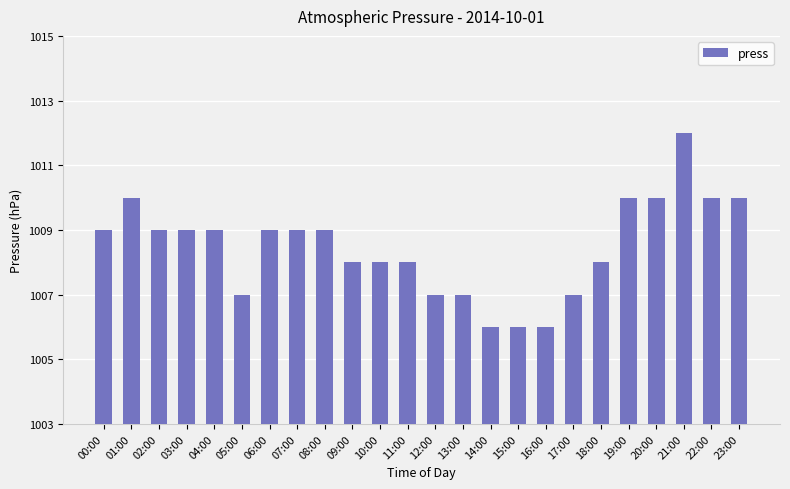

What is the smallest value displayed?

1006